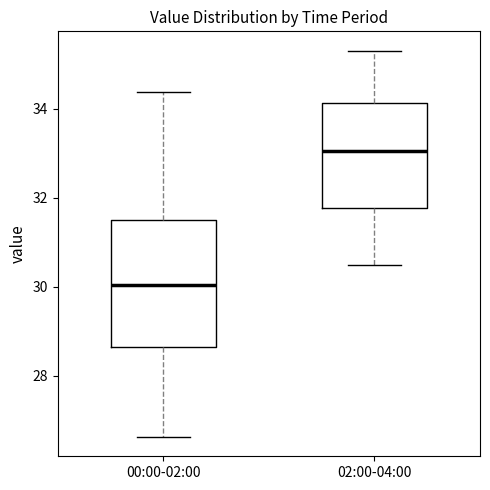

Where is the lower edge of the box for 00:00-02:00 on the y-axis? The values are not printed on the chart, so give them approximately, as read against the axis.

28.6